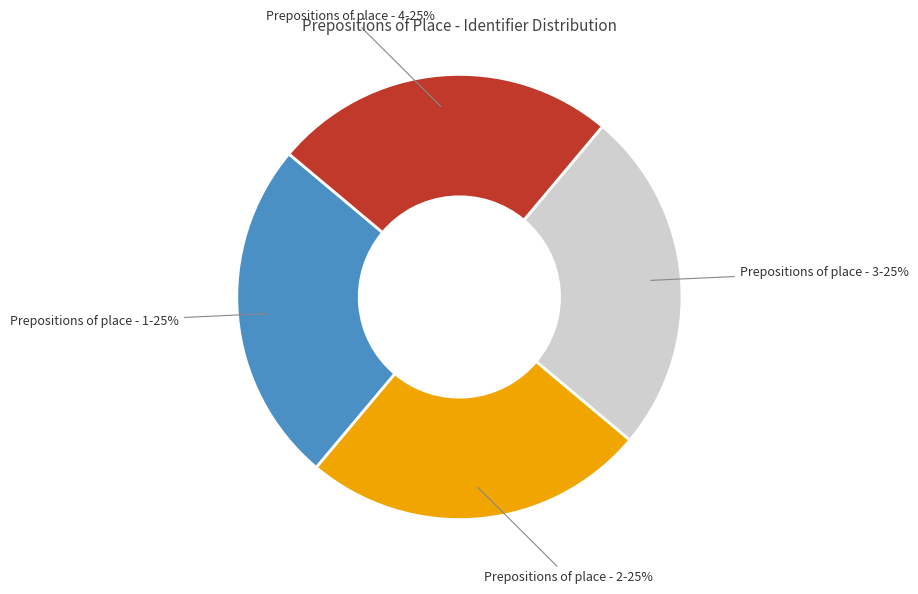

Is there a majority slice in this chart?

No